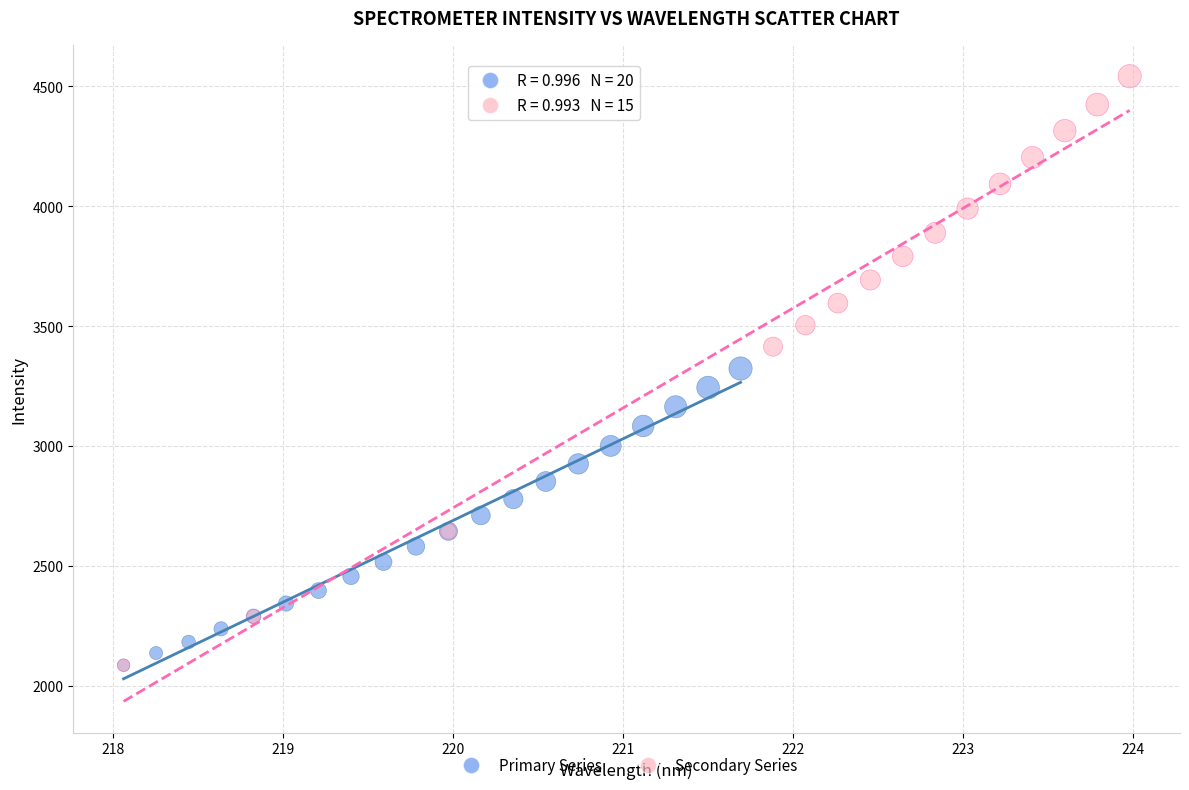

Which series reaches the maximum Y coordinate?

Secondary Series